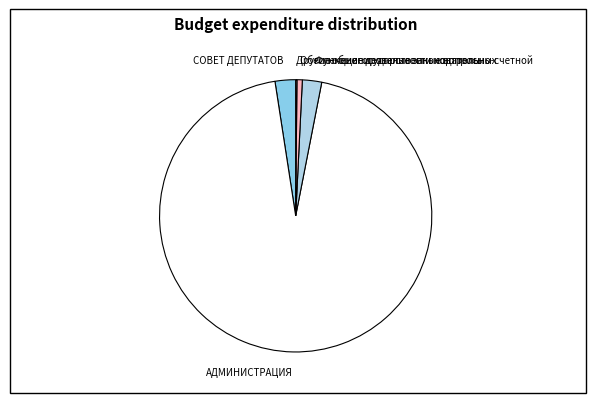

Do Функционирование законодательных and Обеспечение деятельности контрольно-счетной together represent more than half of the pie?

No